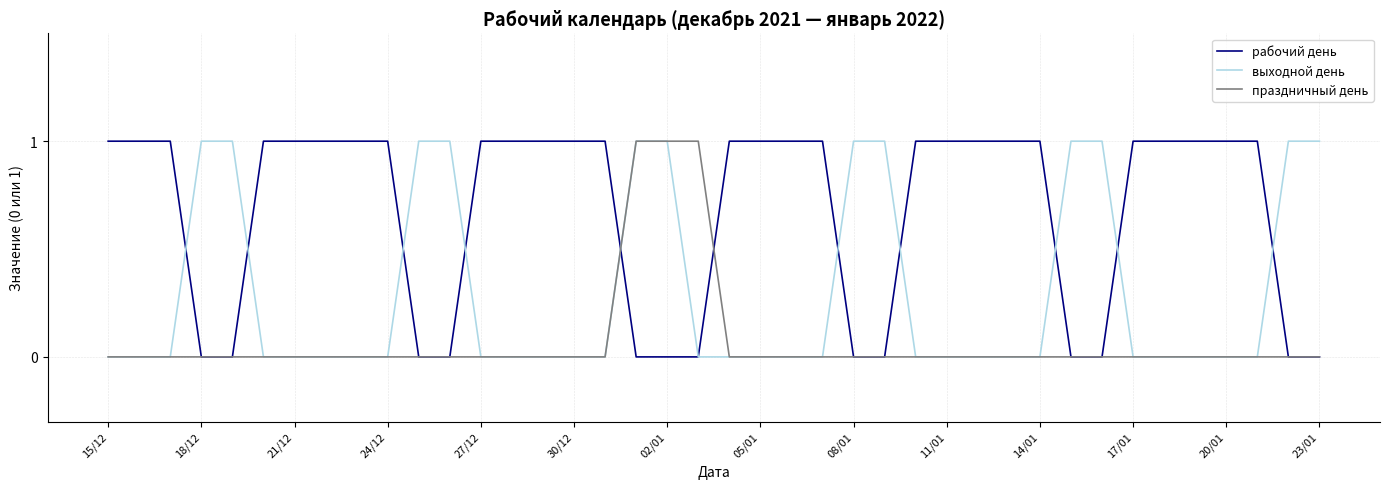

Which series has the largest total across all categories?

рабочий день